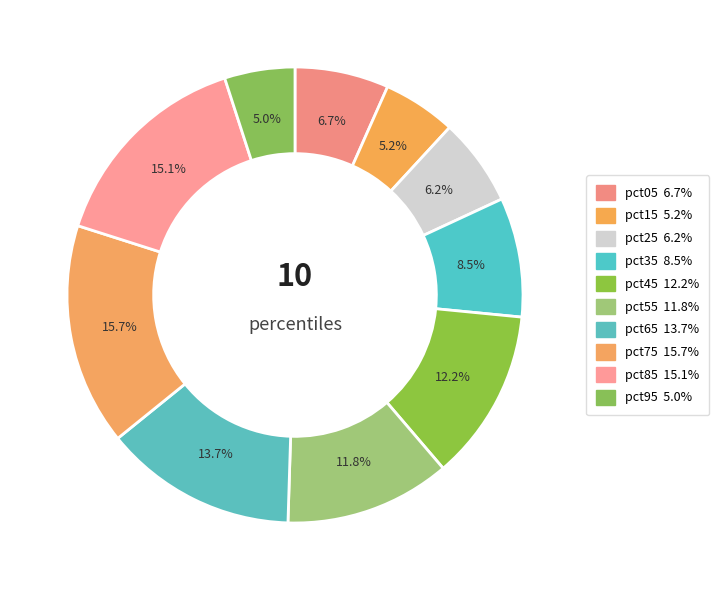

To the nearest percent, what portion does pct85 represent?

15%